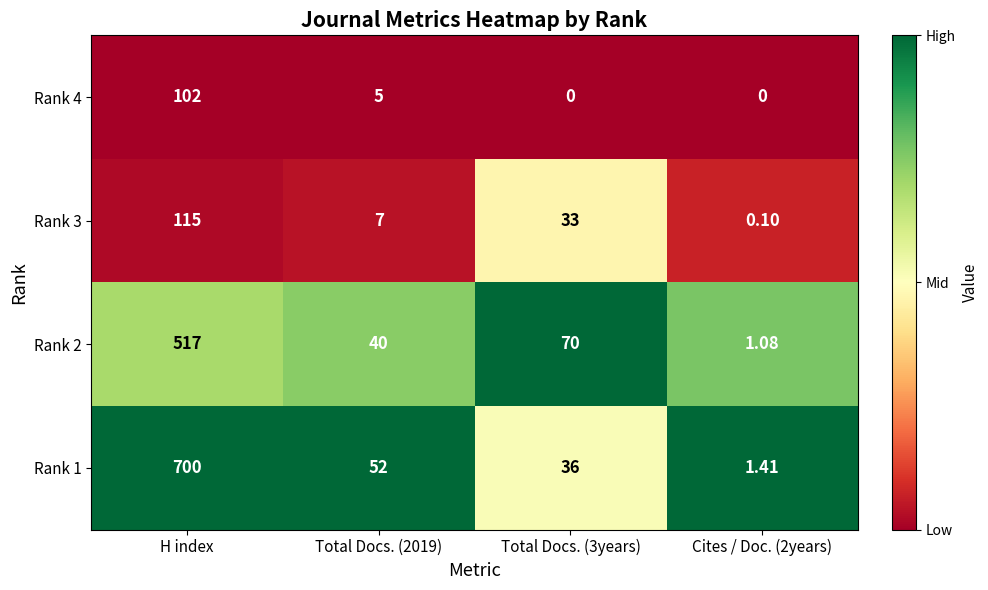

Where does the Rank 4 series first go above 5?

H index